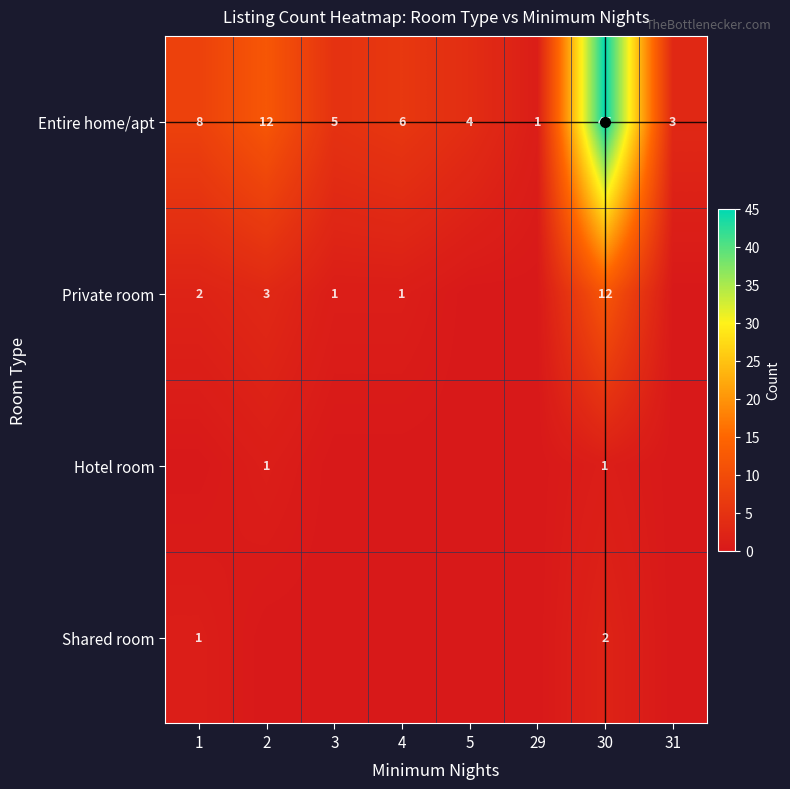

The Hotel room series shows 0 at 5. True or false?

True